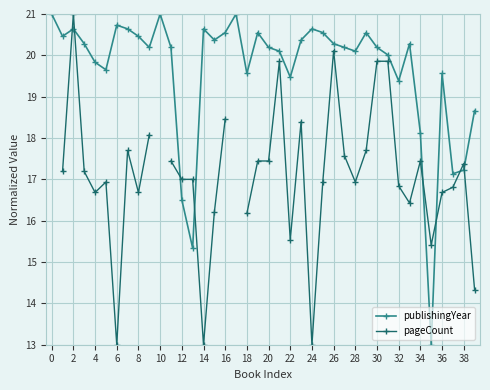

The publishingYear series shows 19.8 at 4. True or false?

True